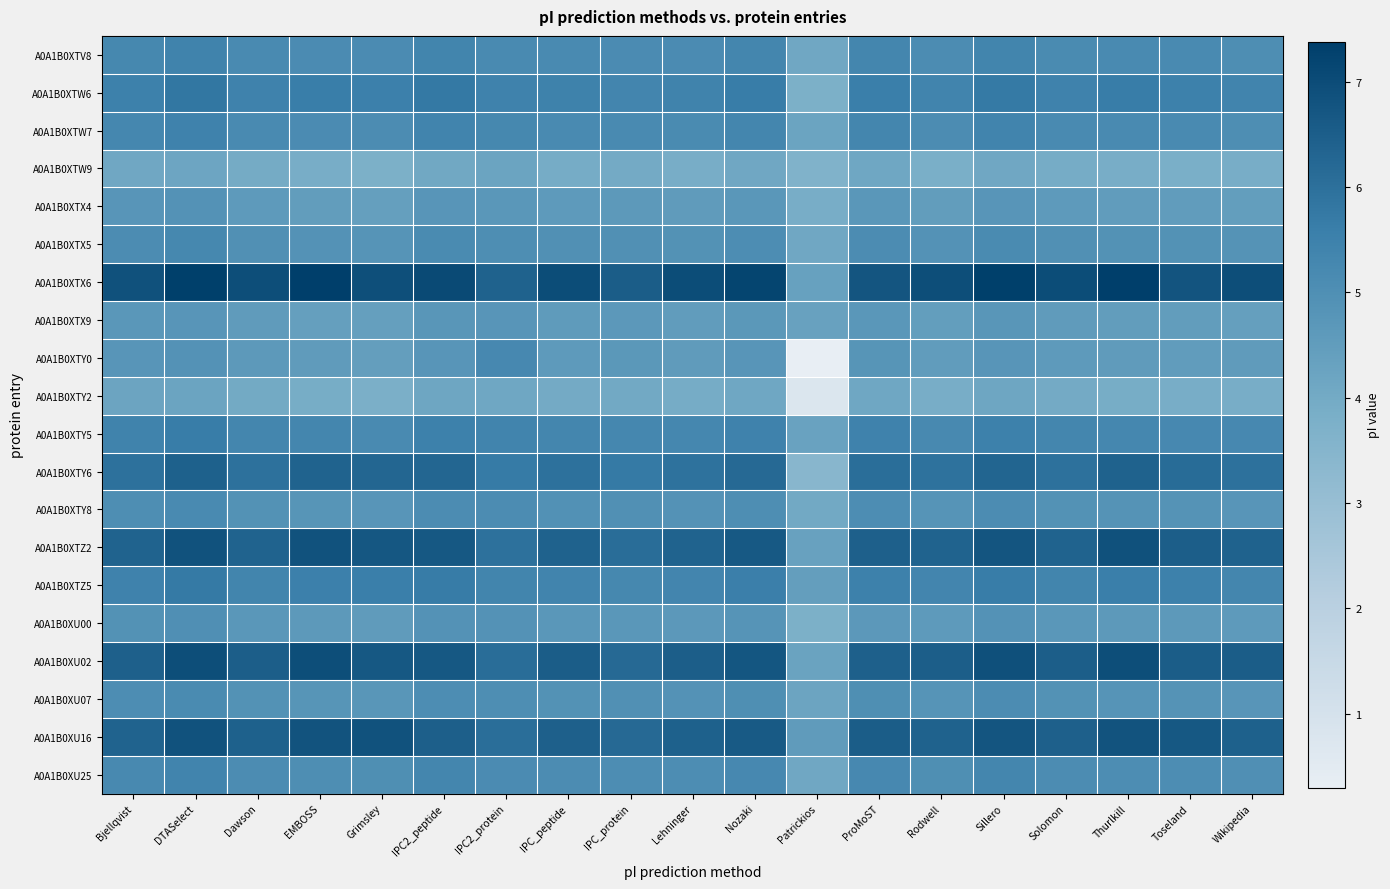

Reading left to right, list all the values displayed in this chart.

A0A1B0XTV8: Bjellqvist=5.3	DTASelect=5.4	Dawson=5.2	EMBOSS=5.1	Grimsley=5.1	IPC2_peptide=5.4	IPC2_protein=5.2	IPC_peptide=5.2	IPC_protein=5.1	Lehninger=5.1	Nozaki=5.3	Patrickios=4.1	ProMoST=5.3	Rodwell=5.1	Sillero=5.4	Solomon=5.2	Thurlkill=5.2	Toseland=5.2	Wikipedia=5.0
A0A1B0XTW6: Bjellqvist=5.5	DTASelect=5.8	Dawson=5.5	EMBOSS=5.6	Grimsley=5.5	IPC2_peptide=5.8	IPC2_protein=5.4	IPC_peptide=5.5	IPC_protein=5.3	Lehninger=5.4	Nozaki=5.7	Patrickios=3.8	ProMoST=5.6	Rodwell=5.4	Sillero=5.7	Solomon=5.5	Thurlkill=5.7	Toseland=5.5	Wikipedia=5.4
A0A1B0XTW7: Bjellqvist=5.3	DTASelect=5.4	Dawson=5.2	EMBOSS=5.1	Grimsley=5.1	IPC2_peptide=5.4	IPC2_protein=5.3	IPC_peptide=5.2	IPC_protein=5.2	Lehninger=5.1	Nozaki=5.3	Patrickios=4.2	ProMoST=5.3	Rodwell=5.1	Sillero=5.4	Solomon=5.2	Thurlkill=5.2	Toseland=5.2	Wikipedia=5.1
A0A1B0XTW9: Bjellqvist=4.1	DTASelect=4.2	Dawson=4.0	EMBOSS=3.9	Grimsley=3.8	IPC2_peptide=4.1	IPC2_protein=4.2	IPC_peptide=3.9	IPC_protein=4.0	Lehninger=3.9	Nozaki=4.1	Patrickios=3.7	ProMoST=4.1	Rodwell=3.8	Sillero=4.1	Solomon=3.9	Thurlkill=3.9	Toseland=3.8	Wikipedia=3.9
A0A1B0XTX4: Bjellqvist=4.8	DTASelect=4.9	Dawson=4.6	EMBOSS=4.5	Grimsley=4.4	IPC2_peptide=4.8	IPC2_protein=4.7	IPC_peptide=4.6	IPC_protein=4.6	Lehninger=4.5	Nozaki=4.7	Patrickios=3.9	ProMoST=4.7	Rodwell=4.5	Sillero=4.8	Solomon=4.6	Thurlkill=4.5	Toseland=4.5	Wikipedia=4.5
A0A1B0XTX5: Bjellqvist=5.1	DTASelect=5.3	Dawson=5.0	EMBOSS=4.9	Grimsley=4.8	IPC2_peptide=5.1	IPC2_protein=5.0	IPC_peptide=5.0	IPC_protein=5.0	Lehninger=4.9	Nozaki=5.1	Patrickios=4.1	ProMoST=5.1	Rodwell=4.9	Sillero=5.1	Solomon=5.0	Thurlkill=4.9	Toseland=4.9	Wikipedia=4.8
A0A1B0XTX6: Bjellqvist=6.9	DTASelect=7.3	Dawson=6.9	EMBOSS=7.4	Grimsley=6.9	IPC2_peptide=7.1	IPC2_protein=6.4	IPC_peptide=7.0	IPC_protein=6.5	Lehninger=7.0	Nozaki=7.2	Patrickios=4.4	ProMoST=6.8	Rodwell=6.9	Sillero=7.3	Solomon=7.0	Thurlkill=7.4	Toseland=6.8	Wikipedia=7.0
A0A1B0XTX9: Bjellqvist=4.7	DTASelect=4.8	Dawson=4.6	EMBOSS=4.4	Grimsley=4.4	IPC2_peptide=4.7	IPC2_protein=4.8	IPC_peptide=4.6	IPC_protein=4.6	Lehninger=4.5	Nozaki=4.7	Patrickios=4.3	ProMoST=4.7	Rodwell=4.5	Sillero=4.7	Solomon=4.6	Thurlkill=4.5	Toseland=4.5	Wikipedia=4.4
A0A1B0XTY0: Bjellqvist=4.8	DTASelect=4.9	Dawson=4.6	EMBOSS=4.5	Grimsley=4.4	IPC2_peptide=4.8	IPC2_protein=5.2	IPC_peptide=4.6	IPC_protein=4.7	Lehninger=4.6	Nozaki=4.8	Patrickios=0.3	ProMoST=4.8	Rodwell=4.5	Sillero=4.8	Solomon=4.6	Thurlkill=4.6	Toseland=4.5	Wikipedia=4.5
A0A1B0XTY2: Bjellqvist=4.2	DTASelect=4.3	Dawson=4.0	EMBOSS=3.9	Grimsley=3.8	IPC2_peptide=4.2	IPC2_protein=4.1	IPC_peptide=4.0	IPC_protein=4.0	Lehninger=3.9	Nozaki=4.1	Patrickios=0.7	ProMoST=4.1	Rodwell=3.9	Sillero=4.2	Solomon=4.0	Thurlkill=3.9	Toseland=3.9	Wikipedia=3.9
A0A1B0XTY5: Bjellqvist=5.4	DTASelect=5.7	Dawson=5.3	EMBOSS=5.3	Grimsley=5.2	IPC2_peptide=5.5	IPC2_protein=5.4	IPC_peptide=5.3	IPC_protein=5.3	Lehninger=5.3	Nozaki=5.5	Patrickios=4.3	ProMoST=5.5	Rodwell=5.2	Sillero=5.5	Solomon=5.3	Thurlkill=5.3	Toseland=5.2	Wikipedia=5.2
A0A1B0XTY6: Bjellqvist=6.0	DTASelect=6.4	Dawson=6.0	EMBOSS=6.4	Grimsley=6.3	IPC2_peptide=6.3	IPC2_protein=5.7	IPC_peptide=6.0	IPC_protein=5.7	Lehninger=6.0	Nozaki=6.2	Patrickios=3.5	ProMoST=6.1	Rodwell=5.9	Sillero=6.3	Solomon=6.0	Thurlkill=6.4	Toseland=6.1	Wikipedia=6.0
A0A1B0XTY8: Bjellqvist=5.1	DTASelect=5.2	Dawson=4.9	EMBOSS=4.8	Grimsley=4.8	IPC2_peptide=5.1	IPC2_protein=5.1	IPC_peptide=4.9	IPC_protein=5.0	Lehninger=4.9	Nozaki=5.0	Patrickios=4.0	ProMoST=5.1	Rodwell=4.8	Sillero=5.1	Solomon=4.9	Thurlkill=4.9	Toseland=4.9	Wikipedia=4.8
A0A1B0XTZ2: Bjellqvist=6.4	DTASelect=6.8	Dawson=6.4	EMBOSS=6.8	Grimsley=6.7	IPC2_peptide=6.7	IPC2_protein=6.0	IPC_peptide=6.4	IPC_protein=6.1	Lehninger=6.4	Nozaki=6.6	Patrickios=4.3	ProMoST=6.5	Rodwell=6.4	Sillero=6.8	Solomon=6.4	Thurlkill=6.9	Toseland=6.5	Wikipedia=6.4
A0A1B0XTZ5: Bjellqvist=5.4	DTASelect=5.7	Dawson=5.4	EMBOSS=5.5	Grimsley=5.6	IPC2_peptide=5.7	IPC2_protein=5.4	IPC_peptide=5.4	IPC_protein=5.3	Lehninger=5.4	Nozaki=5.6	Patrickios=4.4	ProMoST=5.5	Rodwell=5.3	Sillero=5.7	Solomon=5.4	Thurlkill=5.6	Toseland=5.5	Wikipedia=5.3
A0A1B0XU00: Bjellqvist=4.9	DTASelect=5.0	Dawson=4.7	EMBOSS=4.6	Grimsley=4.5	IPC2_peptide=4.9	IPC2_protein=4.9	IPC_peptide=4.7	IPC_protein=4.7	Lehninger=4.6	Nozaki=4.8	Patrickios=3.8	ProMoST=4.7	Rodwell=4.6	Sillero=4.9	Solomon=4.7	Thurlkill=4.6	Toseland=4.6	Wikipedia=4.6
A0A1B0XU02: Bjellqvist=6.4	DTASelect=6.9	Dawson=6.5	EMBOSS=6.9	Grimsley=6.7	IPC2_peptide=6.7	IPC2_protein=6.1	IPC_peptide=6.5	IPC_protein=6.2	Lehninger=6.5	Nozaki=6.7	Patrickios=4.3	ProMoST=6.5	Rodwell=6.5	Sillero=6.9	Solomon=6.5	Thurlkill=7.0	Toseland=6.5	Wikipedia=6.5
A0A1B0XU07: Bjellqvist=5.1	DTASelect=5.2	Dawson=4.9	EMBOSS=4.8	Grimsley=4.7	IPC2_peptide=5.1	IPC2_protein=5.0	IPC_peptide=4.9	IPC_protein=5.0	Lehninger=4.9	Nozaki=5.0	Patrickios=4.2	ProMoST=5.0	Rodwell=4.8	Sillero=5.1	Solomon=4.9	Thurlkill=4.8	Toseland=4.8	Wikipedia=4.8
A0A1B0XU16: Bjellqvist=6.4	DTASelect=6.8	Dawson=6.4	EMBOSS=6.8	Grimsley=6.9	IPC2_peptide=6.5	IPC2_protein=6.1	IPC_peptide=6.5	IPC_protein=6.2	Lehninger=6.4	Nozaki=6.6	Patrickios=4.5	ProMoST=6.5	Rodwell=6.4	Sillero=6.8	Solomon=6.4	Thurlkill=6.8	Toseland=6.7	Wikipedia=6.4
A0A1B0XU25: Bjellqvist=5.2	DTASelect=5.4	Dawson=5.1	EMBOSS=5.1	Grimsley=5.0	IPC2_peptide=5.3	IPC2_protein=5.1	IPC_peptide=5.1	IPC_protein=5.1	Lehninger=5.1	Nozaki=5.2	Patrickios=4.1	ProMoST=5.2	Rodwell=5.0	Sillero=5.3	Solomon=5.1	Thurlkill=5.1	Toseland=5.1	Wikipedia=5.0